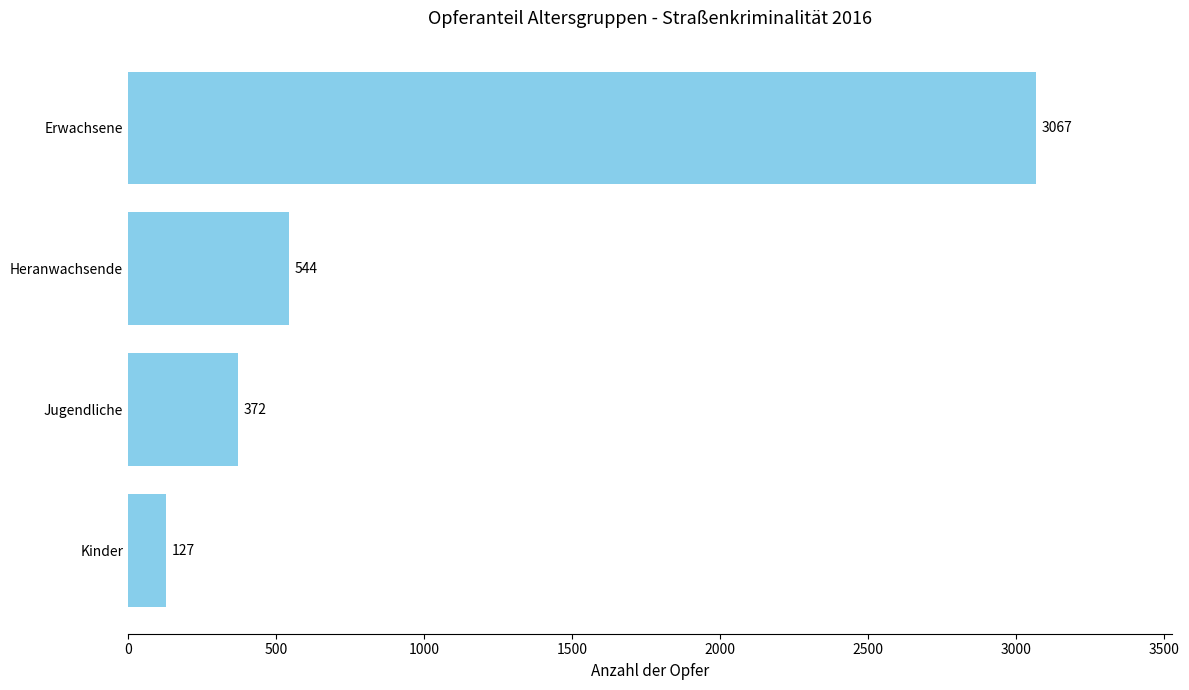

What is the smallest value displayed?

127